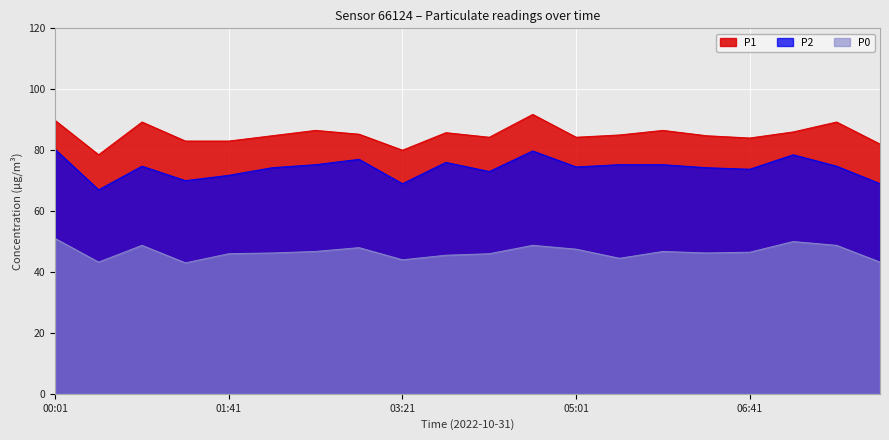

Between 02:31 and 01:41, which is larger?

02:31